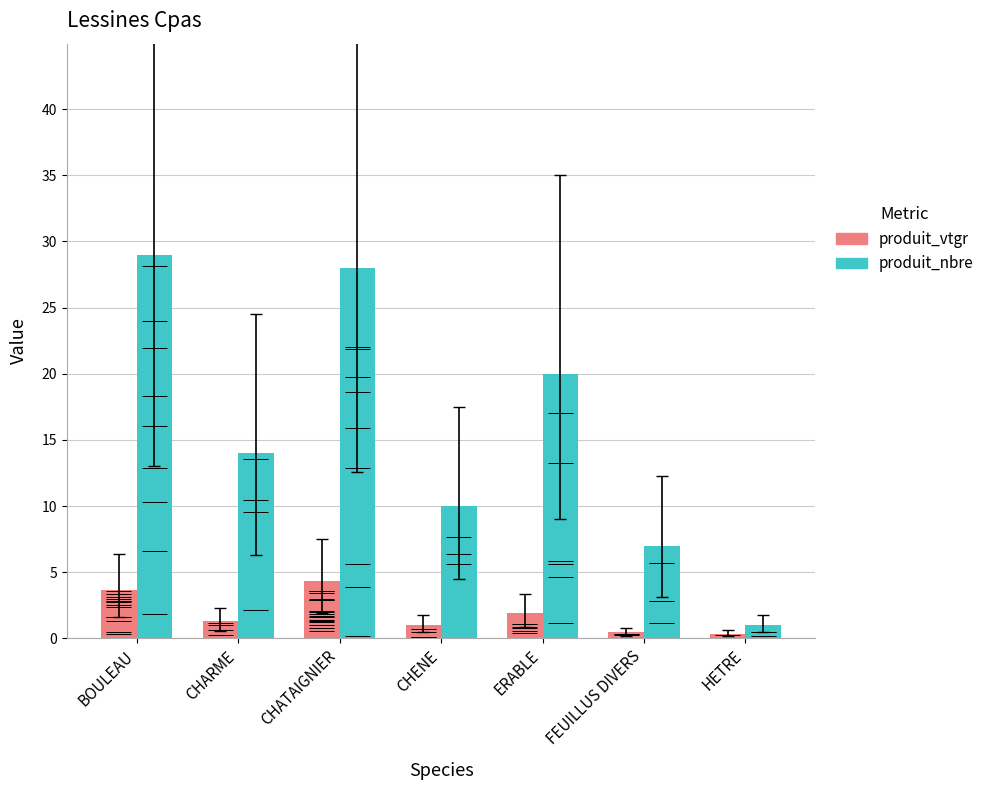

What is the total value across all series at FEUILLUS DIVERS?

7.5